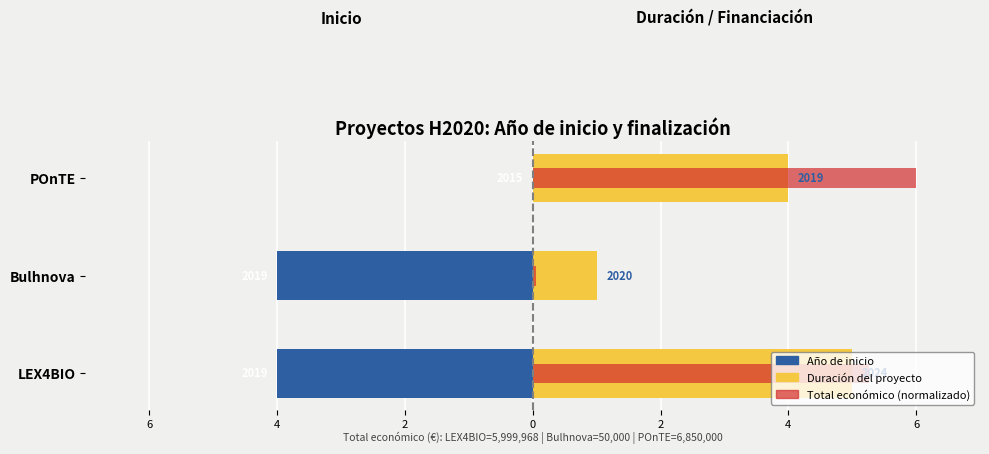

Reading left to right, extract all data points from this chart.

Año de inicio: -4.0	-4.0	0.0
Duración (años): 5.0	1.0	4.0
Total económico (norm.): 5.3	0.0	6.0